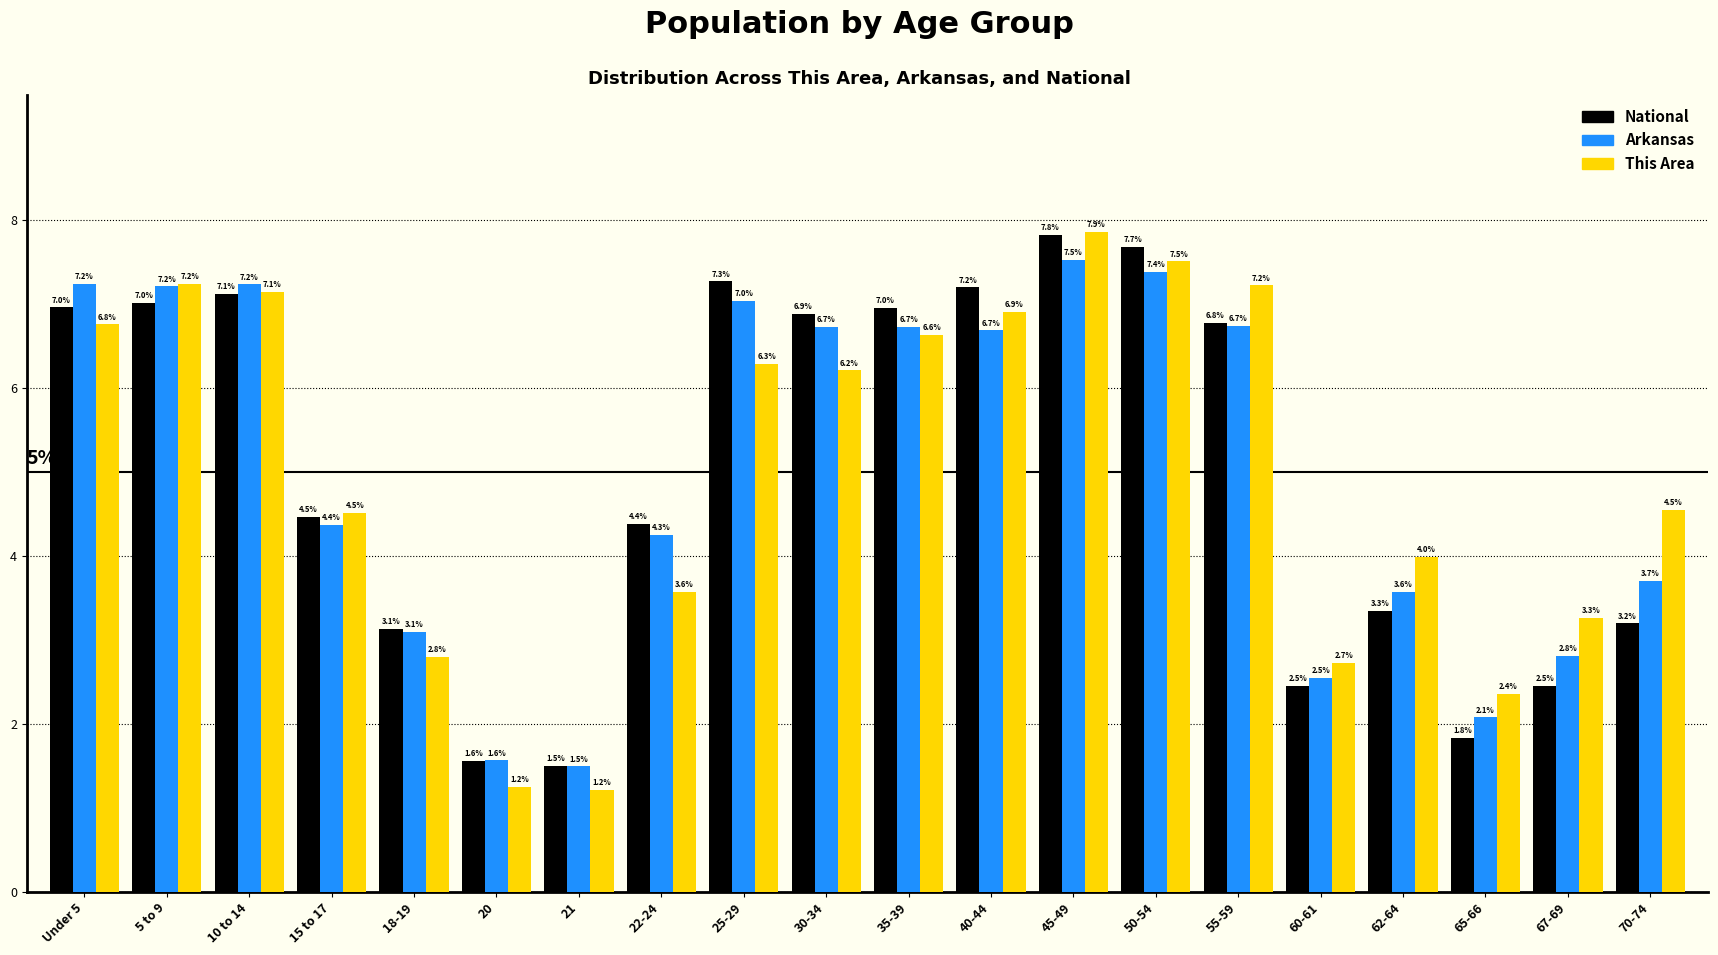

Reading right to left, list all the values displayed in this chart.

National: 3.2	2.5	1.8	3.3	2.5	6.8	7.7	7.8	7.2	7.0	6.9	7.3	4.4	1.5	1.6	3.1	4.5	7.1	7.0	7.0
Arkansas: 3.7	2.8	2.1	3.6	2.5	6.7	7.4	7.5	6.7	6.7	6.7	7.0	4.3	1.5	1.6	3.1	4.4	7.2	7.2	7.2
This Area: 4.5	3.3	2.4	4.0	2.7	7.2	7.5	7.9	6.9	6.6	6.2	6.3	3.6	1.2	1.2	2.8	4.5	7.1	7.2	6.8